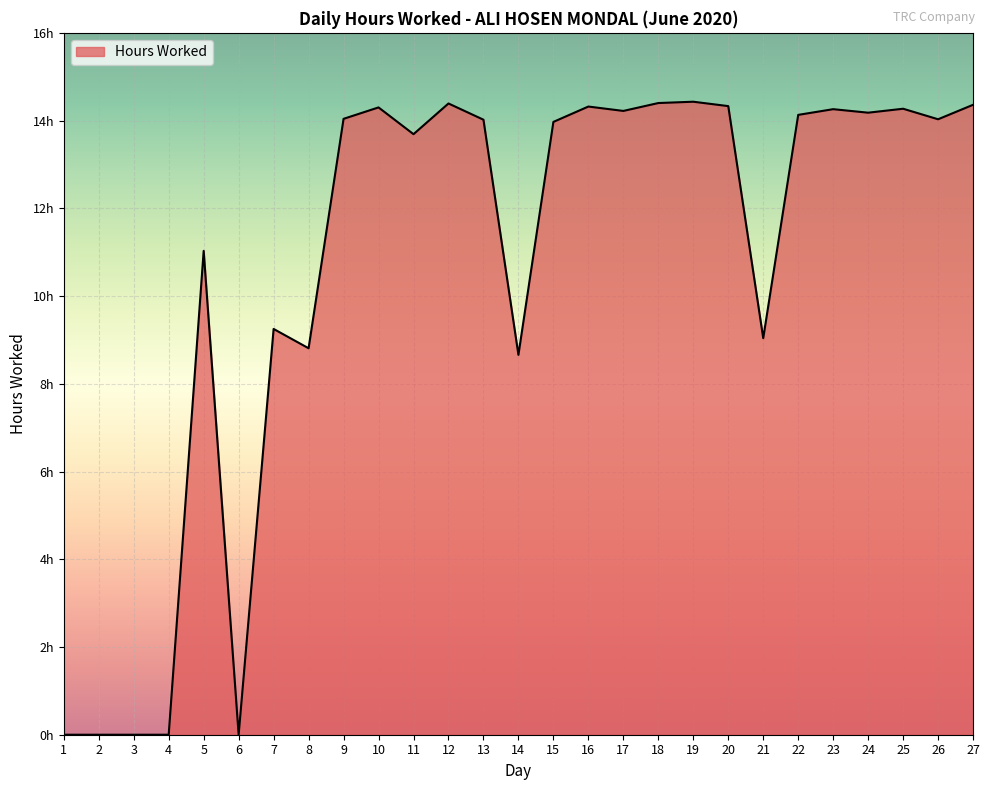

What is the change in value from 19 to 23?

-0.2